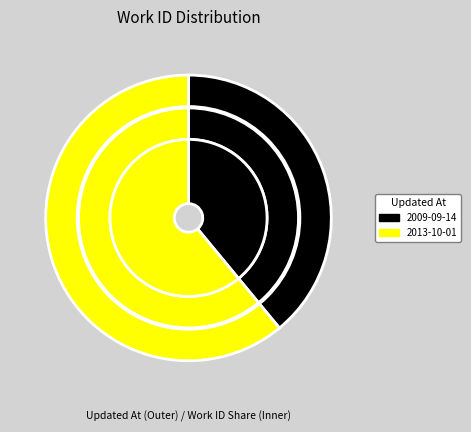

Count the number of slices in the pie.

2